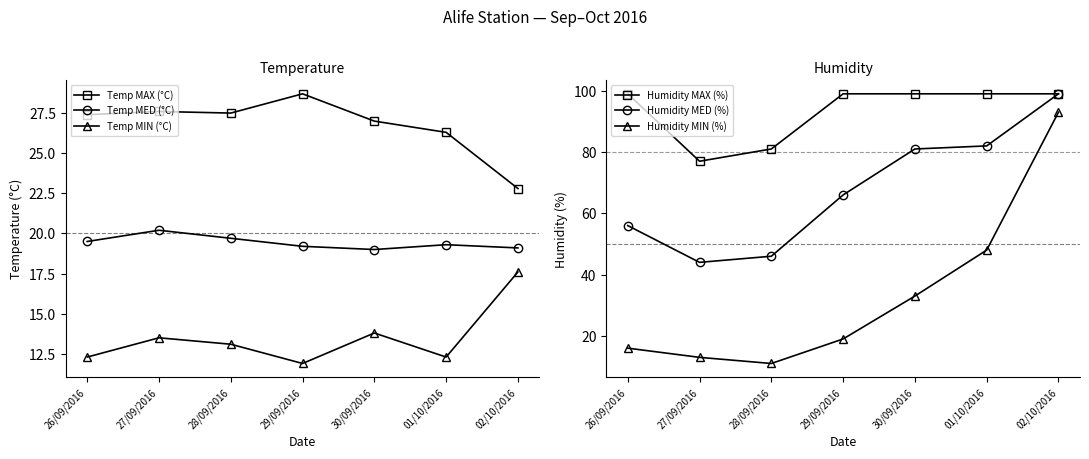

Is this an area chart (filled region under the line)?

No